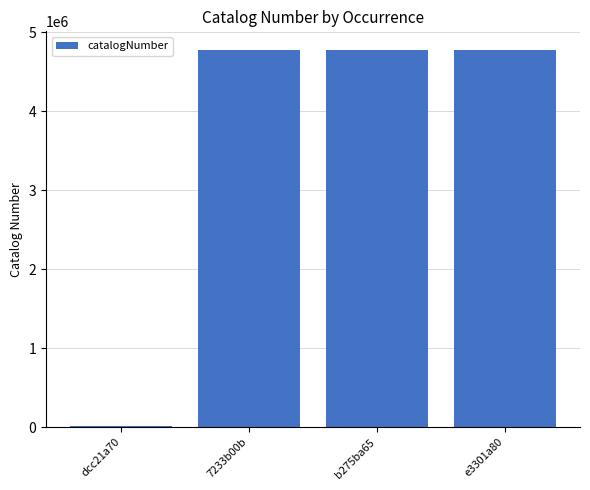

What is the maximum value shown in the chart?

4771609